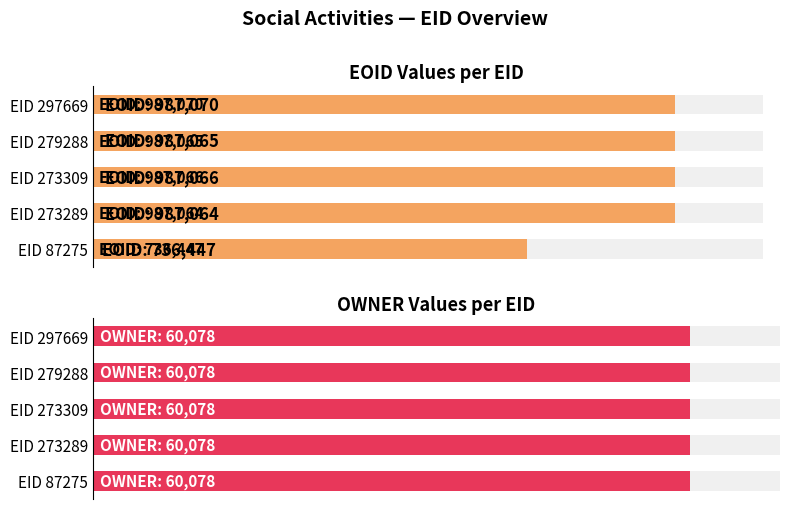

At which category is the sum across all series the highest?

4